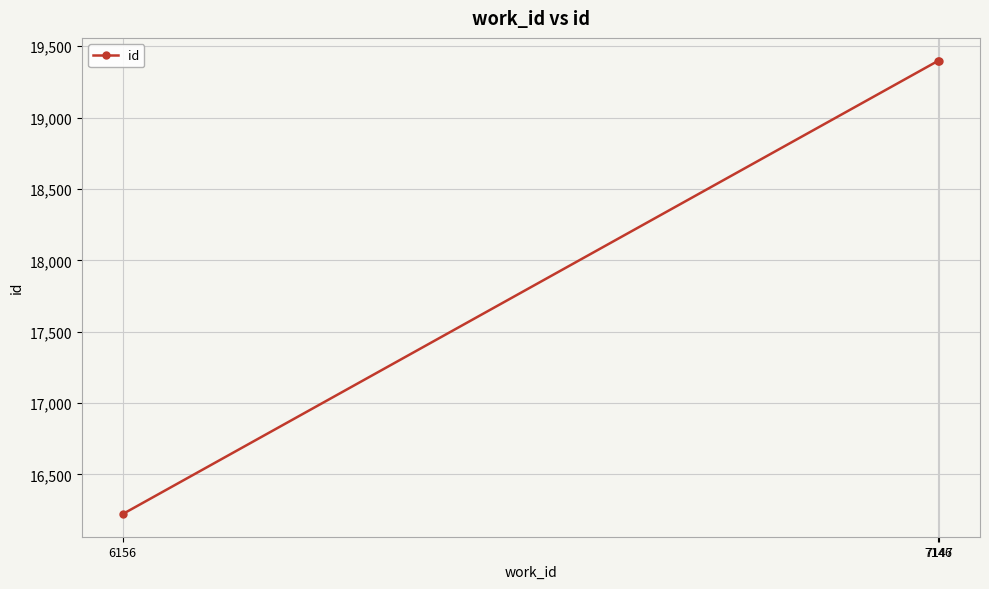

What is the difference between the maximum and minimum values?

3178